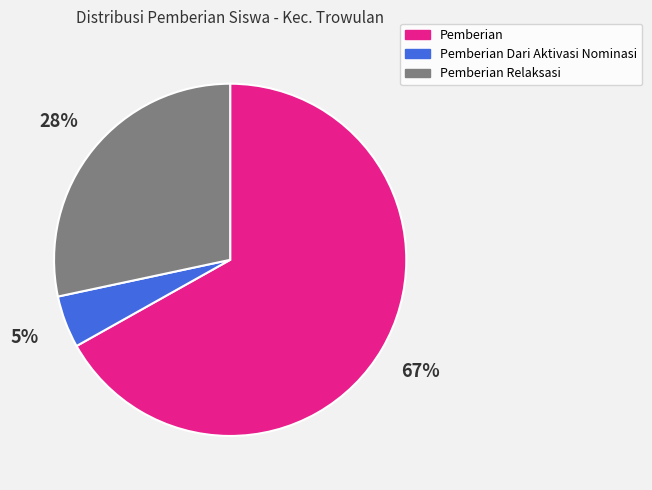

Combined, do Pemberian Relaksasi and Pemberian account for over 50%?

Yes